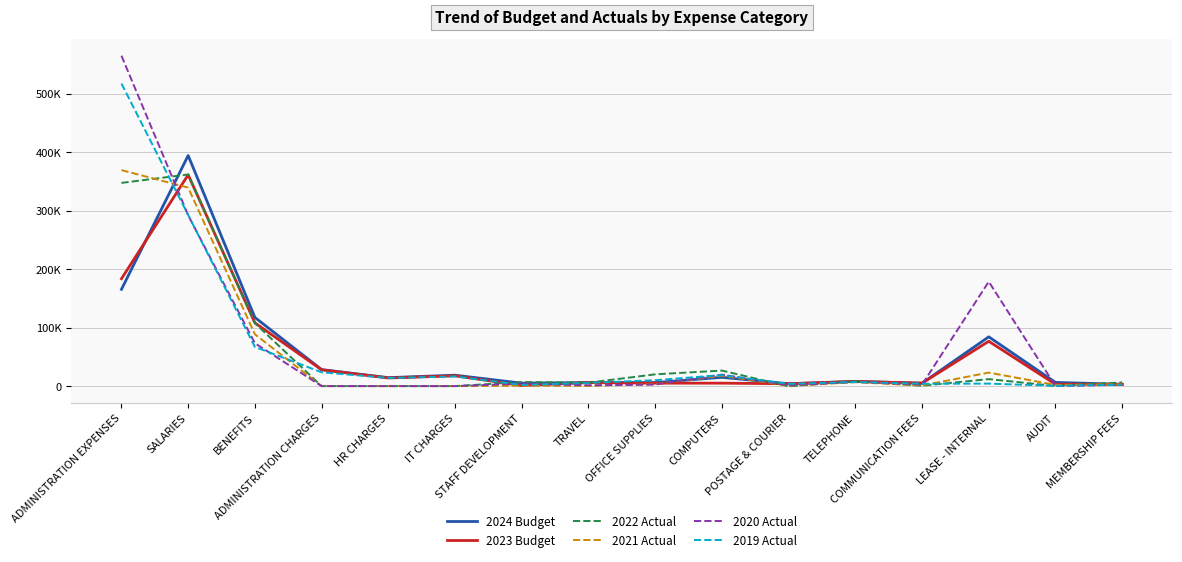

After their last crossing, which series has the higher values: 2023 Budget or 2019 Actual?

2023 Budget